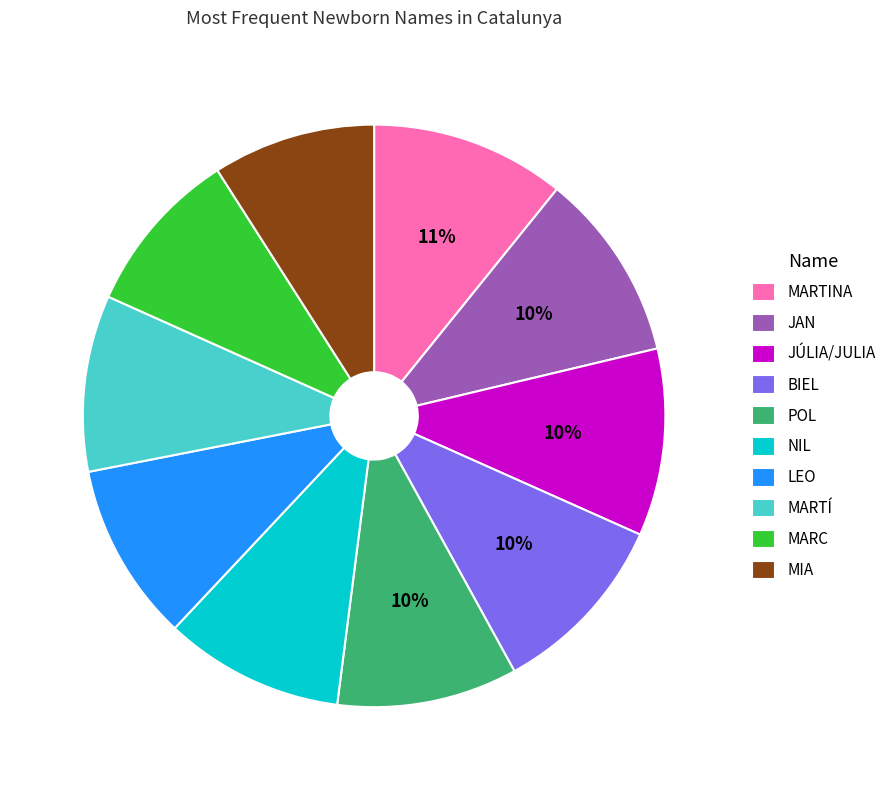

How many segments does this pie chart have?

10